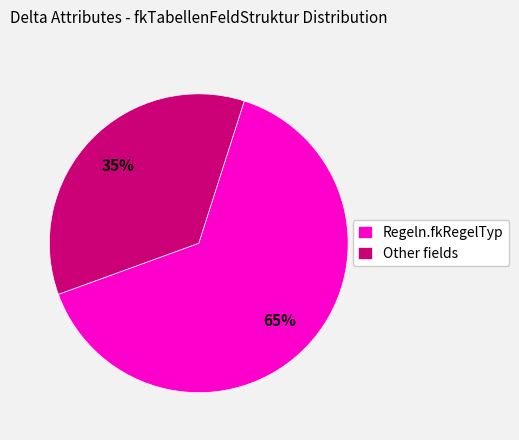

What is the largest slice in the pie chart?

Regeln.fkRegelTyp